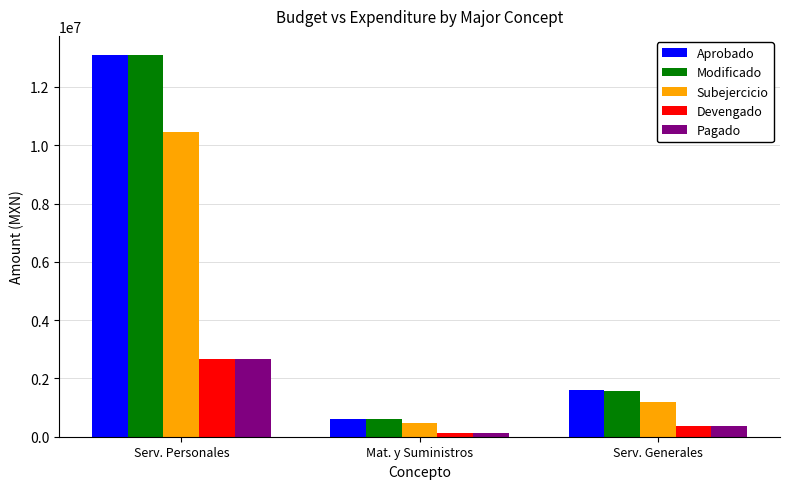

What is the label of the 3rd bar from the right?

Serv. Personales